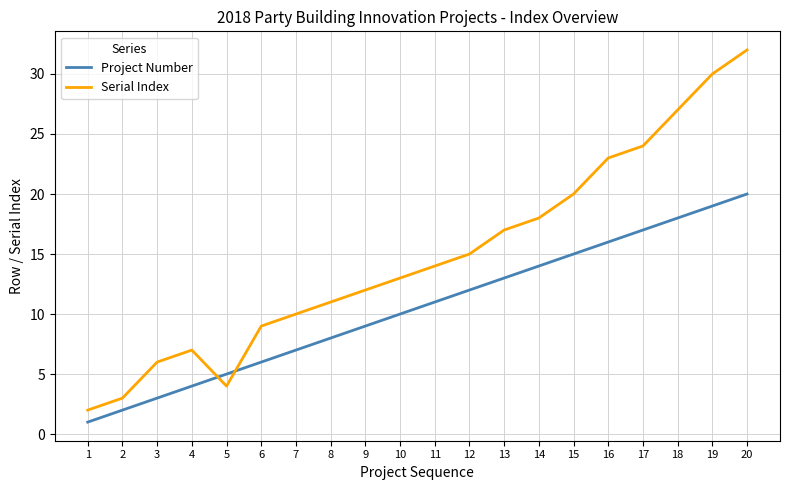

Is it true that Project Number equals 14 at 14?

True